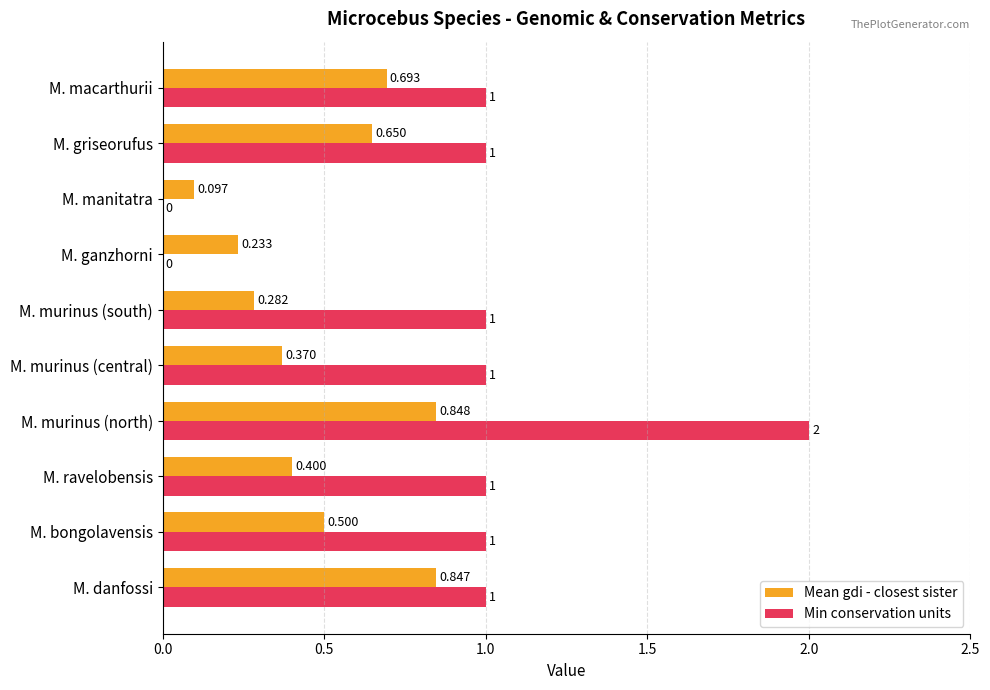

How many distinct data groups are displayed?

2